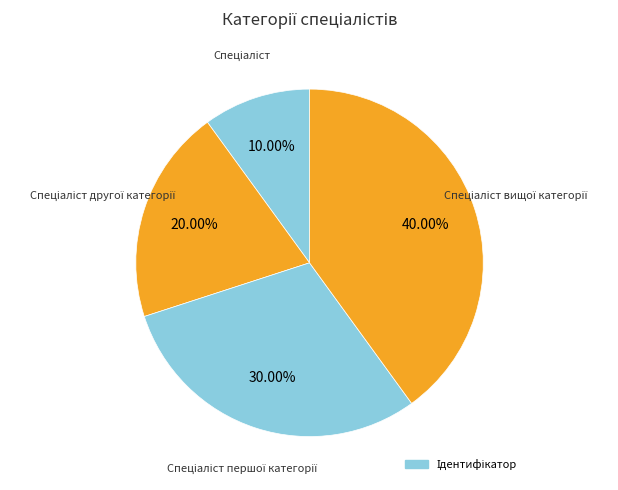

Is there any slice that represents more than half of the pie?

No